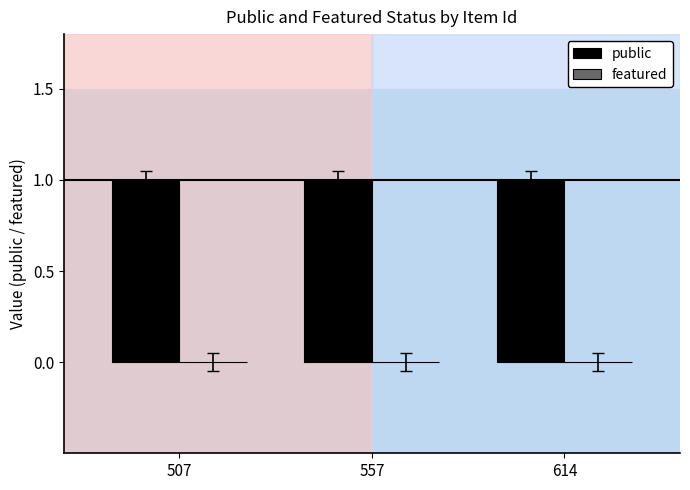

Rank the series at 557 from highest to lowest value.

public, featured